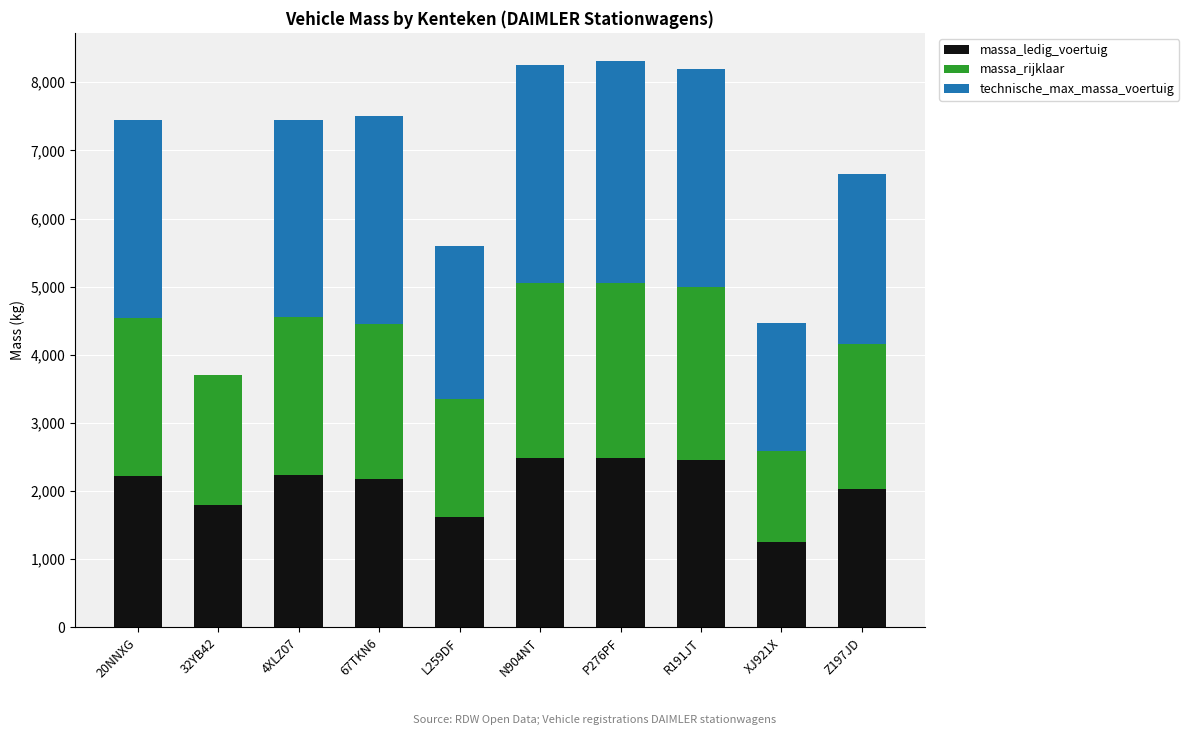

True or false: massa_ledig_voertuig has a value of 2450 at R191JT.

True